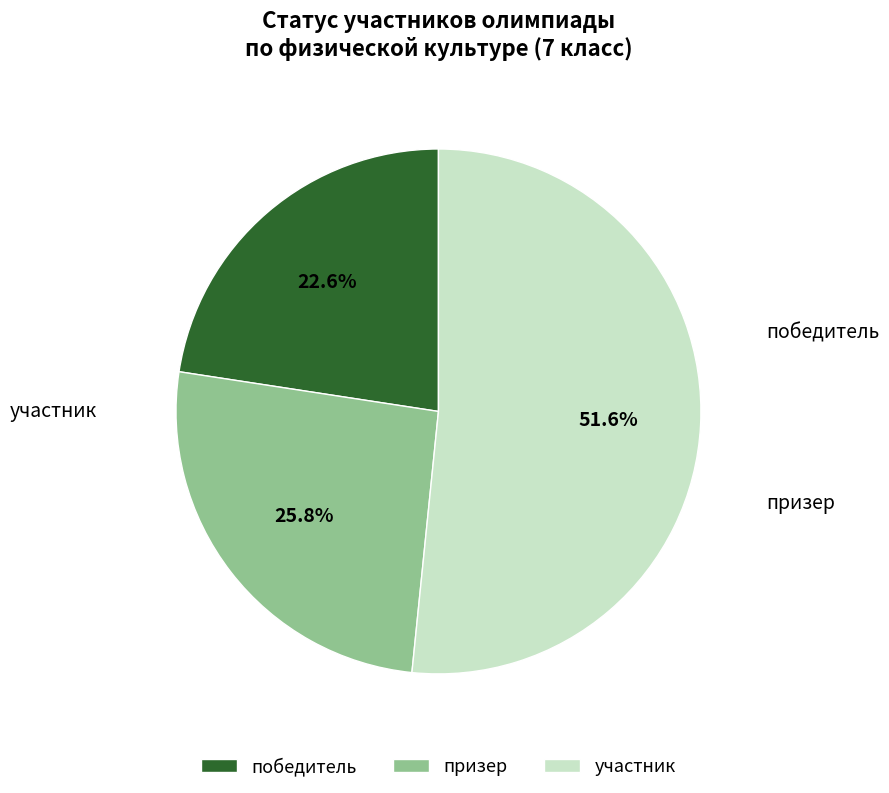

To the nearest percent, what is the average slice percentage?

33%